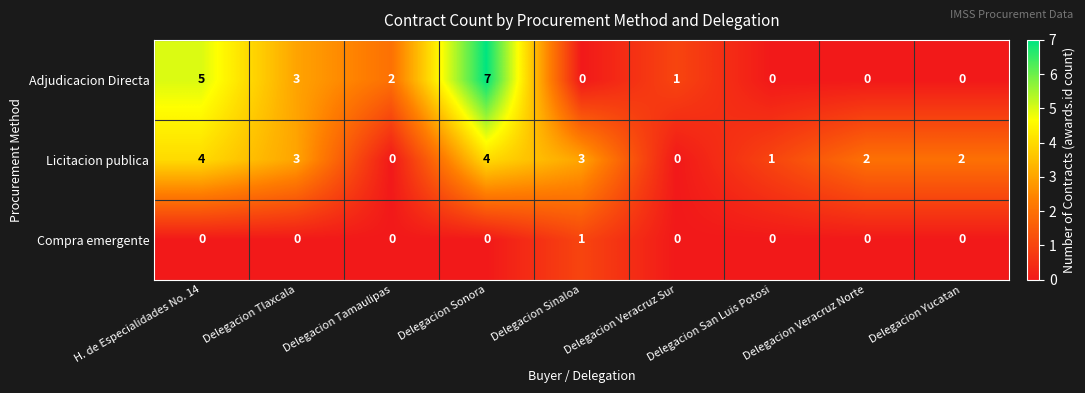

At how many categories does at least one series exceed 6?

1